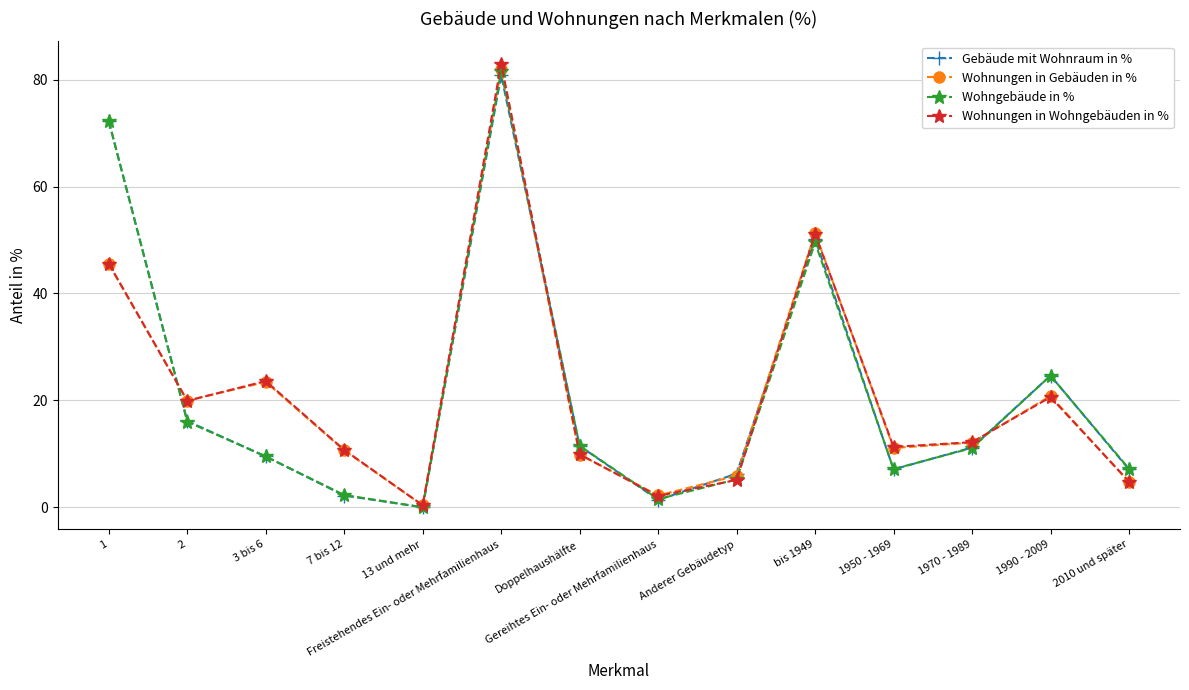

What position from the right is 3 bis 6?

12